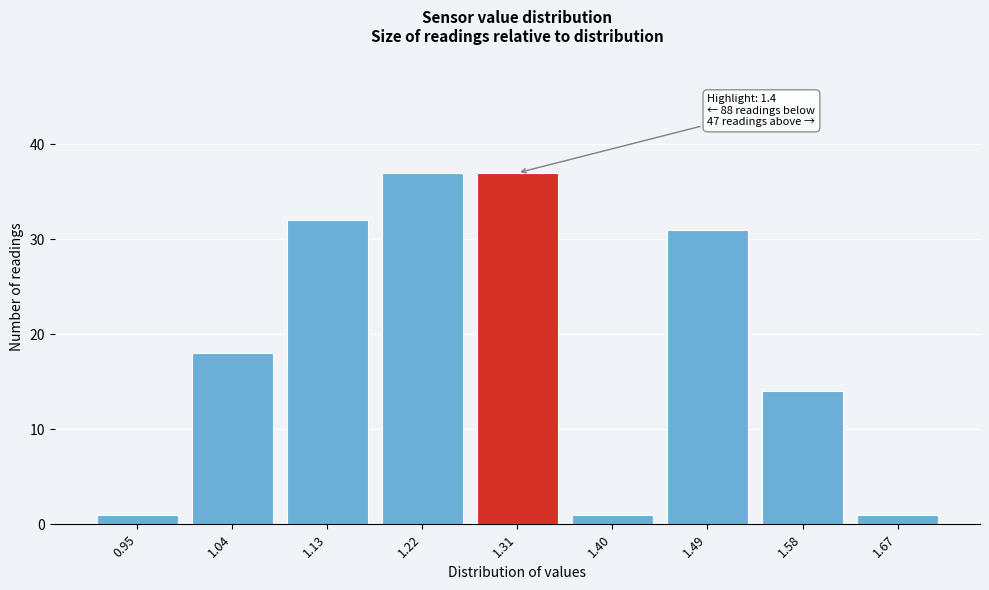

Reading left to right, list all the values displayed in this chart.

0.95=1	1.04=18	1.13=32	1.22=37	1.31=37	1.40=1	1.49=31	1.58=14	1.67=1